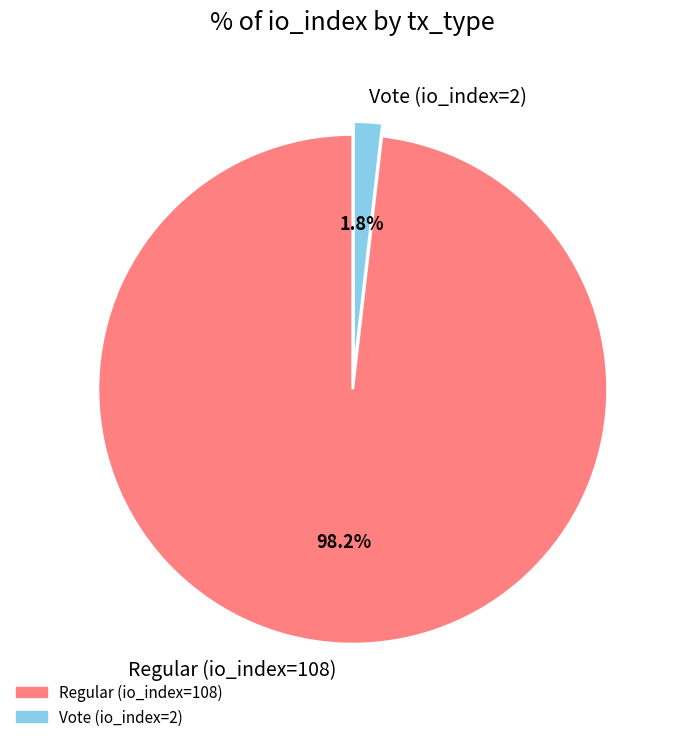

Does Regular (io_index=108) represent more than half of the total?

Yes